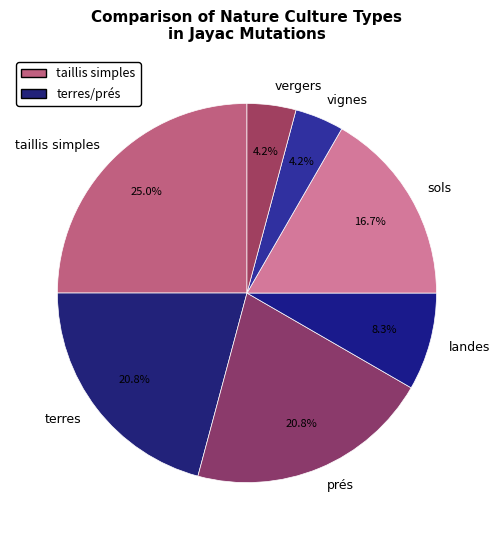

What percentage do vergers and taillis simples together represent?

29.2%